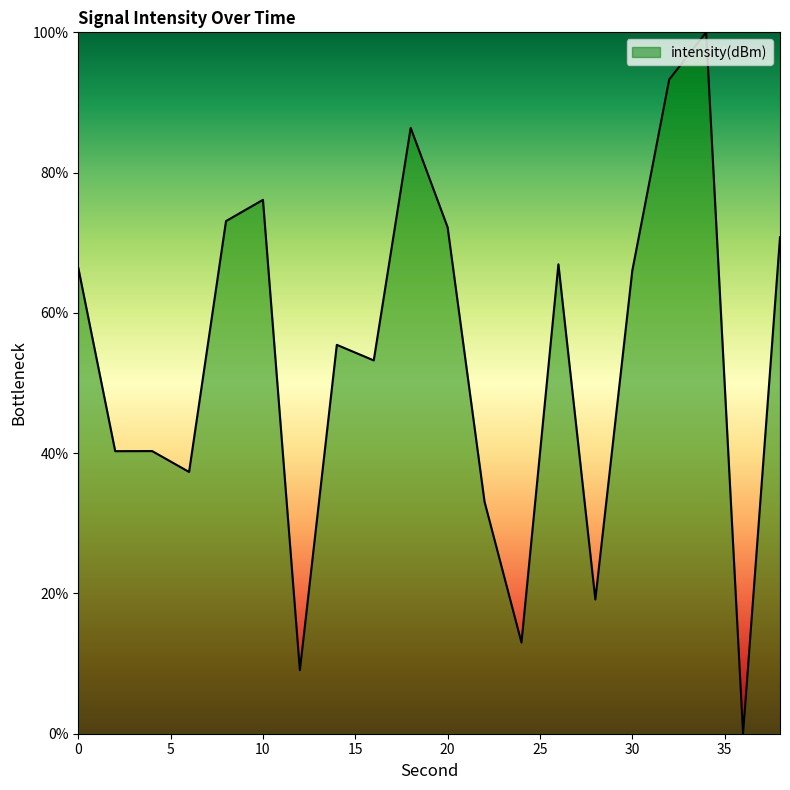

Reading left to right, transcribe all the data shown in this chart.

66.4	40.3	40.3	37.3	73.1	76.1	9.1	55.4	53.2	86.4	72.2	33.1	13.0	66.9	19.1	66.0	93.3	100.0	0.0	70.8